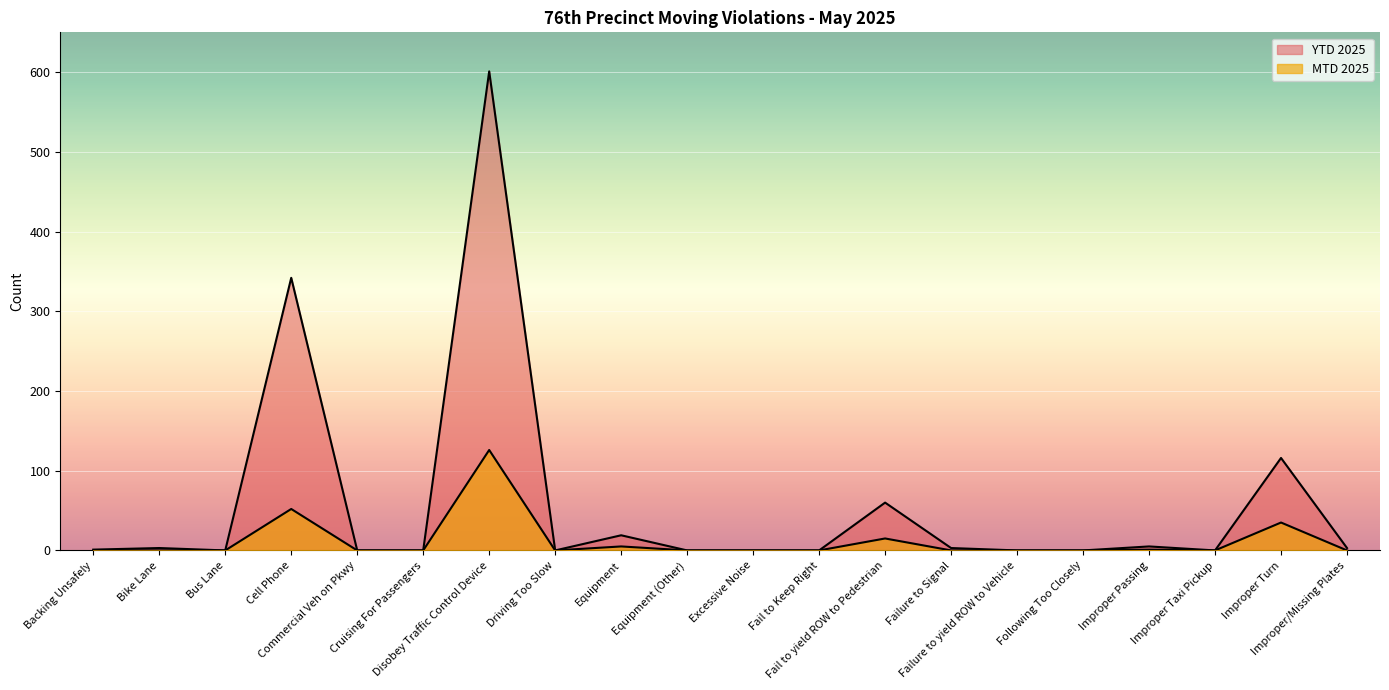

What is the difference between the maximum and minimum values in the YTD 2025 series?

601